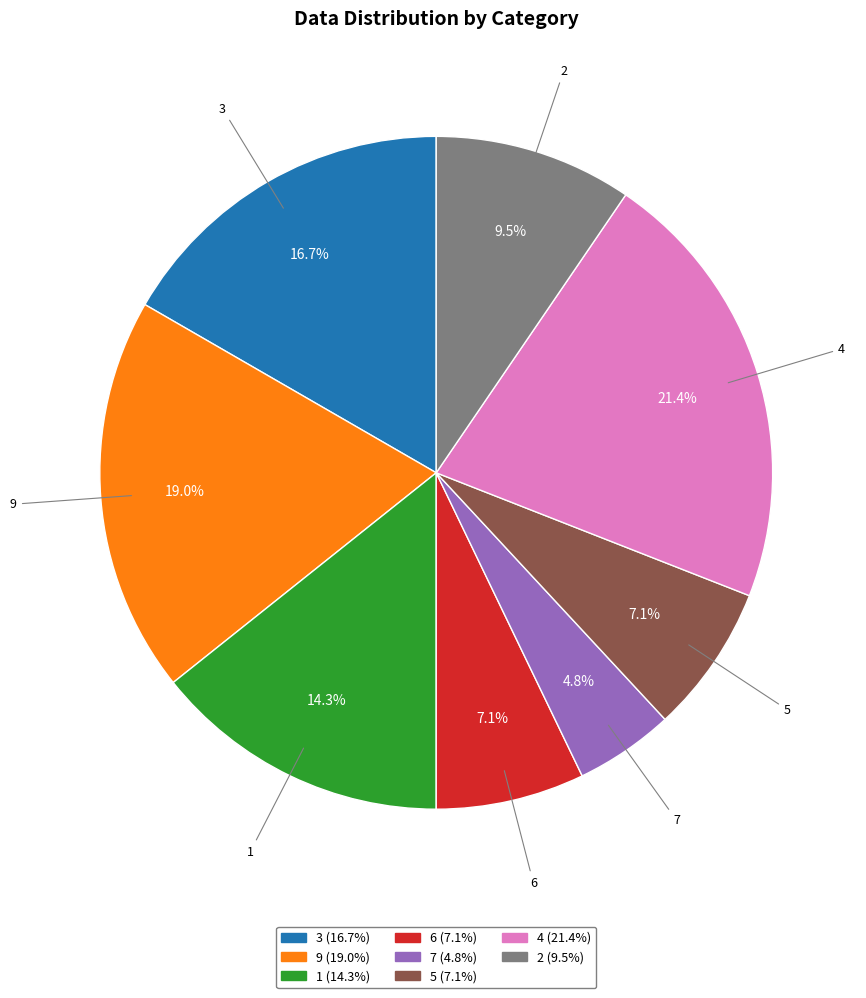

The 4 slice represents 10% of the pie. True or false?

False